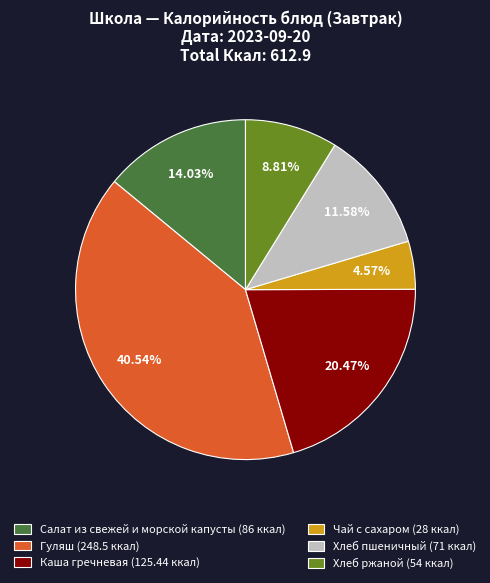

What portion of the pie excludes Хлеб ржаной?

91.2%